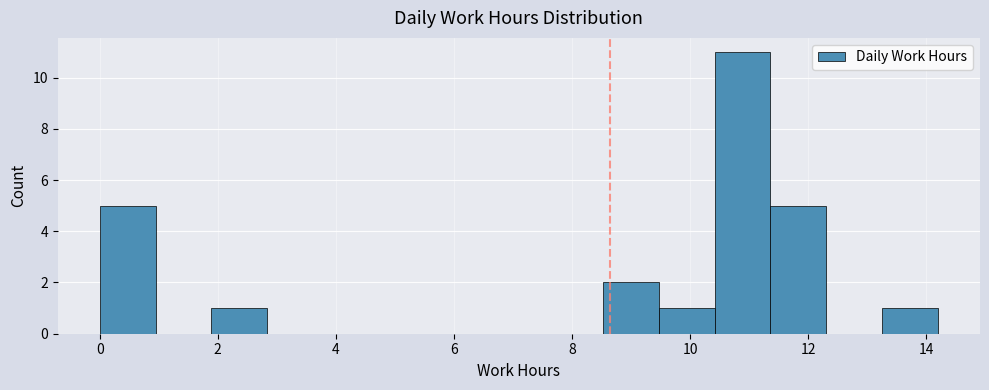

Over which range of the x-axis is the bar tallest?

10.4 to 11.4